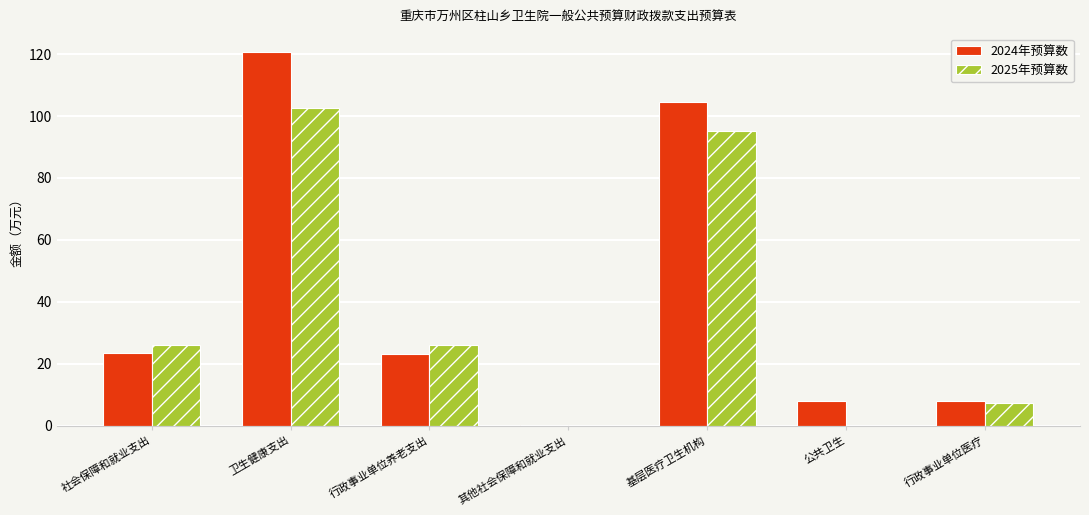

Which series has the widest spread of values?

2024年预算数